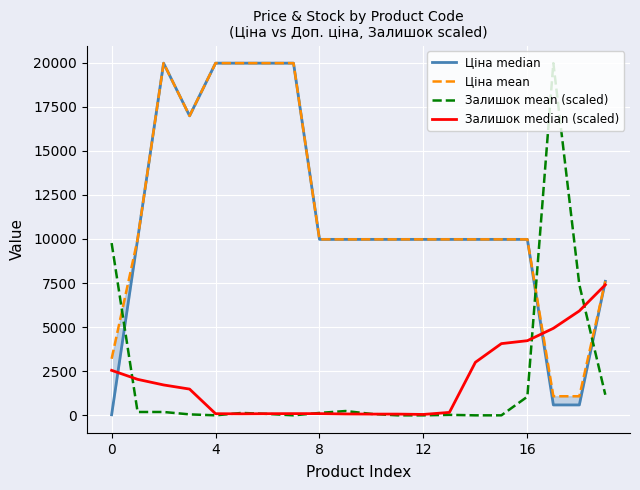

Reading left to right, list all the values displayed in this chart.

Ціна median: 32.0	9975.0	19964.2	16976.3	19964.2	19964.2	19964.2	19964.2	9975.0	9975.0	9975.0	9975.0	9975.0	9975.0	9975.0	9975.0	9975.0	589.9	589.9	7596.5
Ціна mean: 3205.0	9975.0	19964.2	16976.3	19964.2	19964.2	19964.2	19964.2	9975.0	9975.0	9975.0	9975.0	9975.0	9975.0	9975.0	9975.0	9975.0	1081.7	1081.7	7596.5
Залишок mean (scaled): 9765.1	189.9	189.9	54.3	0.0	135.6	81.4	0.0	135.6	244.1	81.4	0.0	0.0	27.1	0.0	0.0	1057.9	19964.2	7405.2	1166.4
Залишок median (scaled): 2549.8	2039.8	1722.5	1488.0	93.0	85.3	93.0	96.9	96.9	77.5	69.8	69.8	50.4	166.6	3007.0	4064.9	4231.5	4932.3	5918.7	7398.4